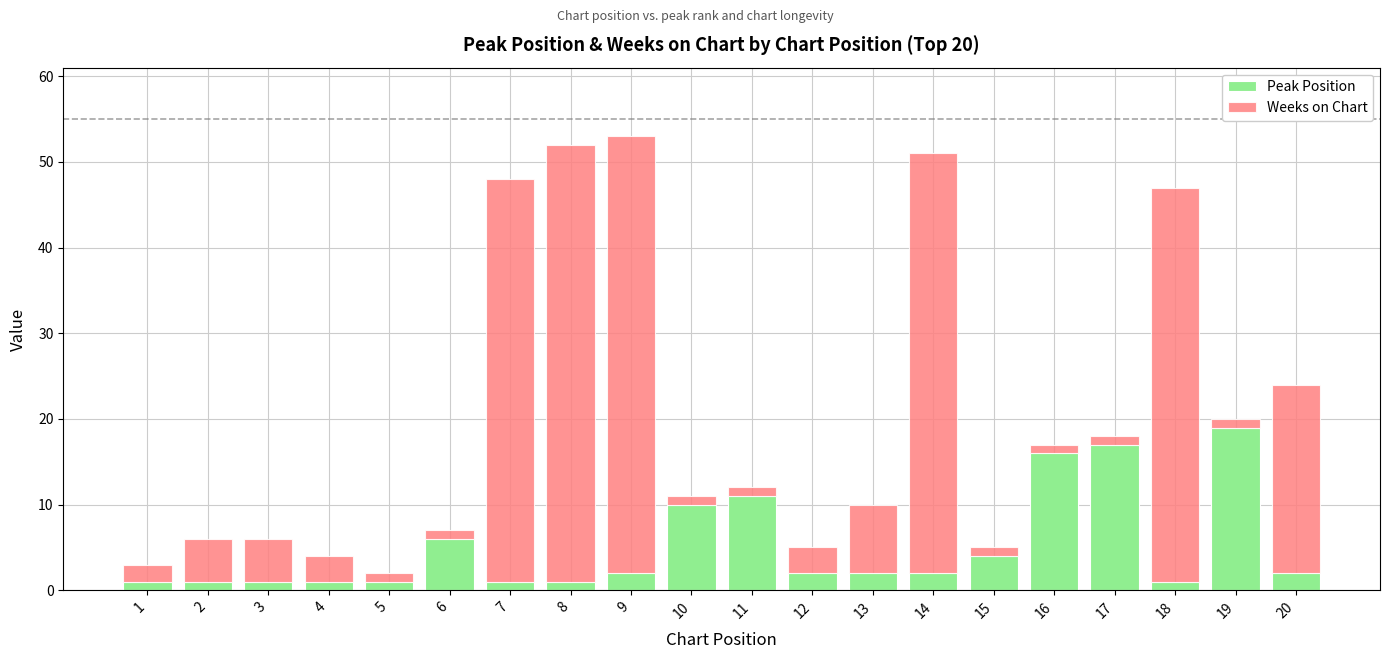

The Peak Position series shows 6 at 6. True or false?

True